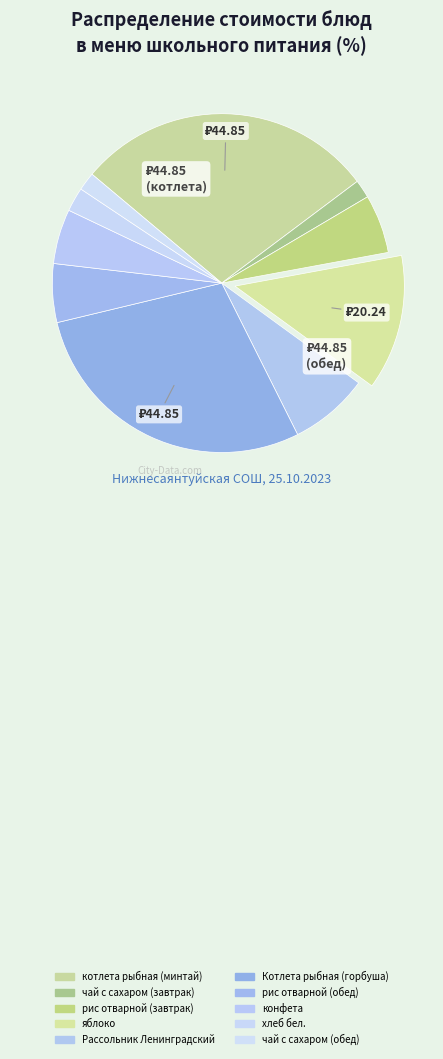

How many slices are in this pie chart?

10